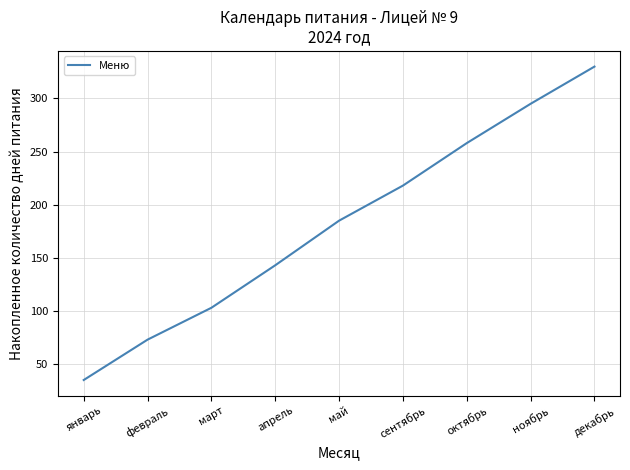

What is the greatest value displayed?

330